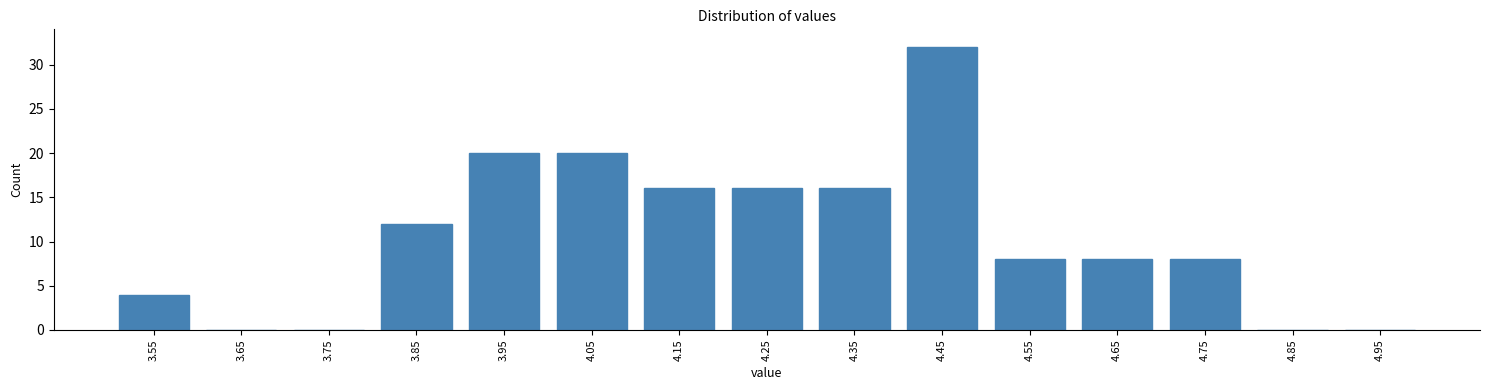

Reading left to right, list all the values displayed in this chart.

3.55=4	3.65=0	3.75=0	3.85=12	3.95=20	4.05=20	4.15=16	4.25=16	4.35=16	4.45=32	4.55=8	4.65=8	4.75=8	4.85=0	4.95=0